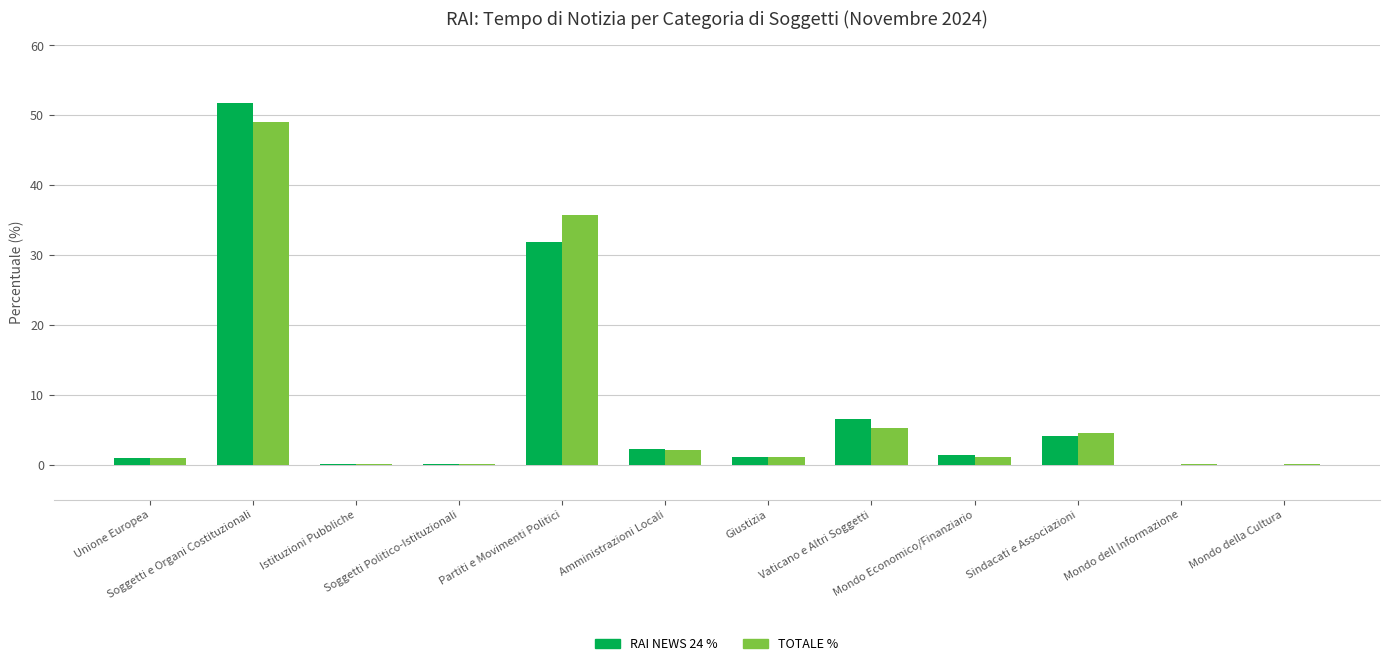

What is the maximum value shown in the chart?

51.7